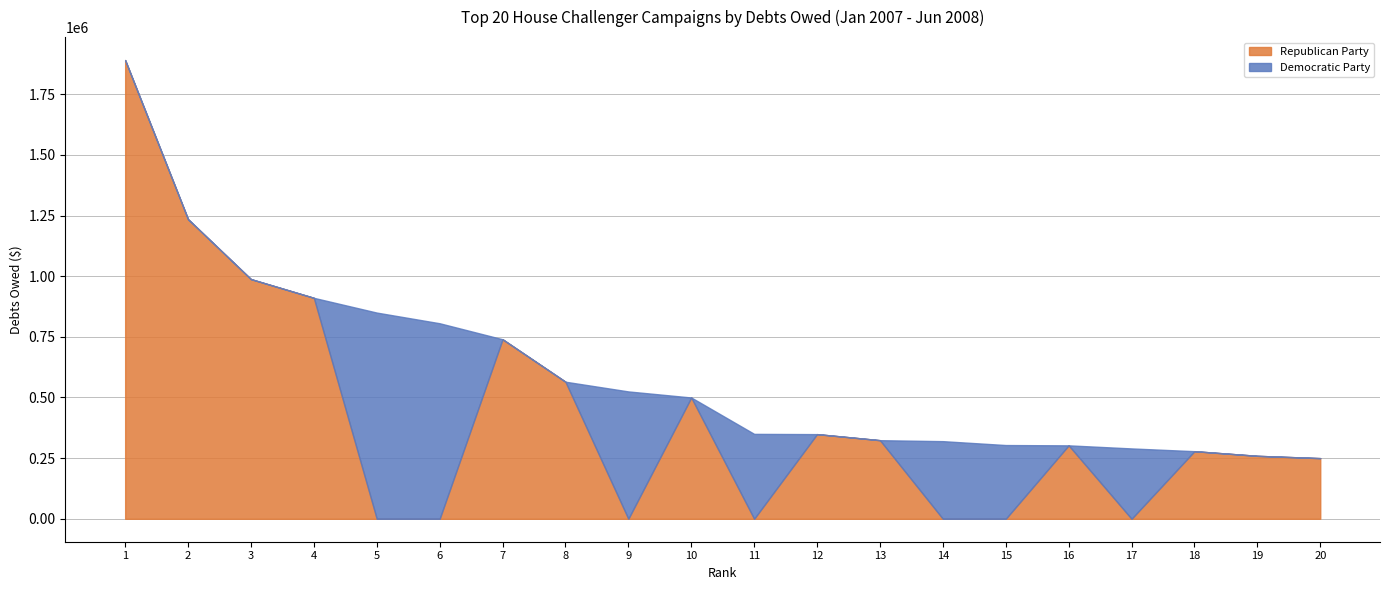

How many interior local valleys does the Democratic Party series have?

2